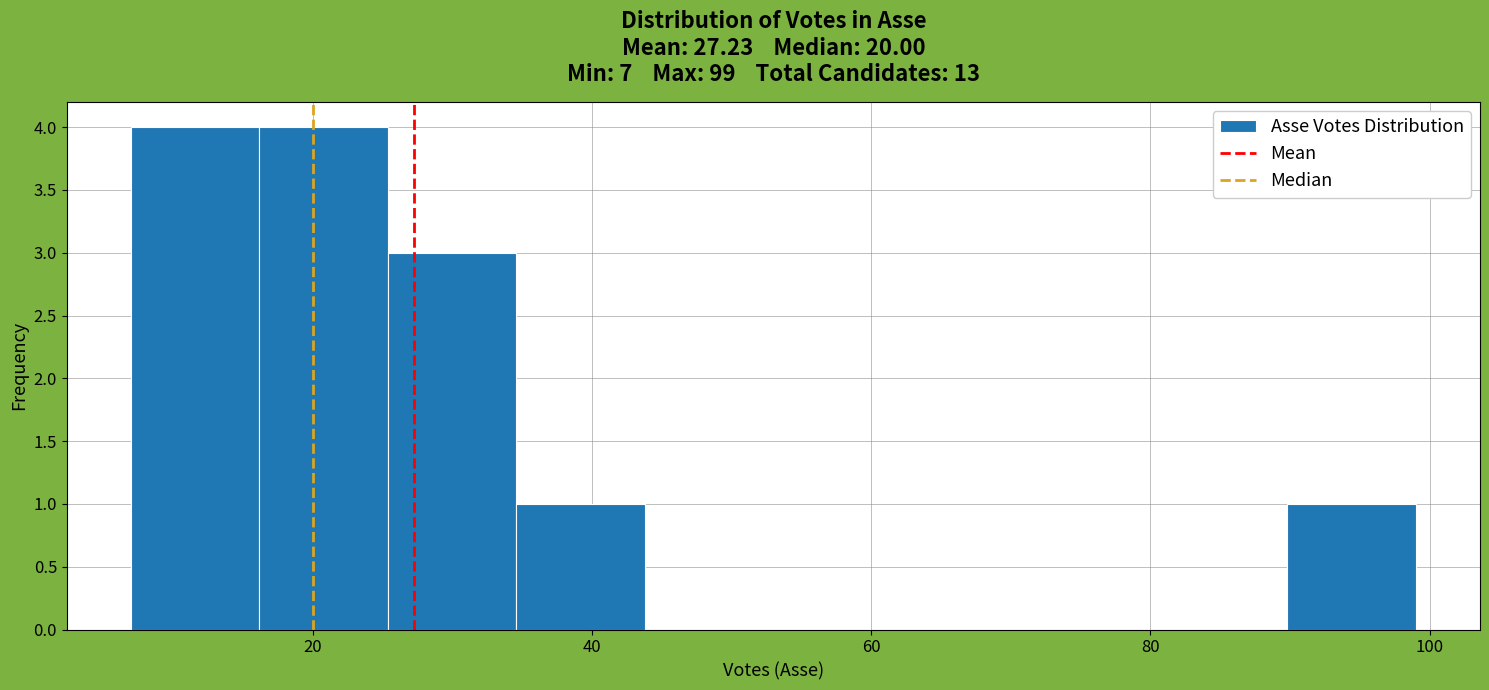

Reading left to right, list every bar in this chart as the range it spans on the x-axis followed by its height. Neither the bar edges nor the heights are printed on the chart, so give them approximately, as read against the axes.

7.0 to 16.2: 4
16.2 to 25.4: 4
25.4 to 34.6: 3
34.6 to 43.8: 1
43.8 to 53.0: 0
53.0 to 62.2: 0
62.2 to 71.4: 0
71.4 to 80.6: 0
80.6 to 89.8: 0
89.8 to 99.0: 1